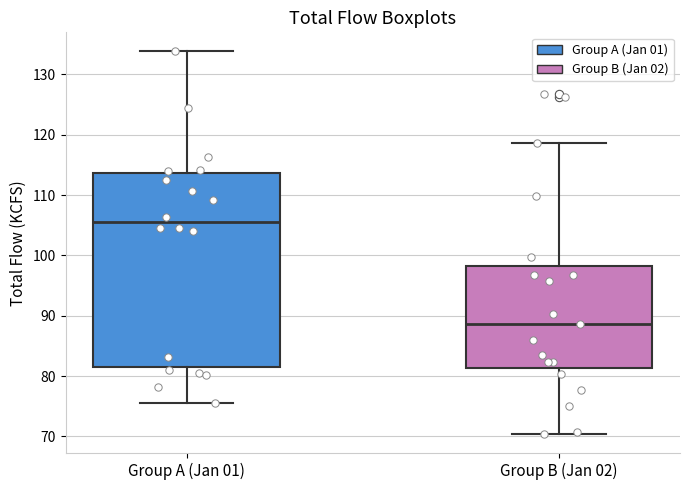

Where is the upper edge of the box for Group B (Jan 02) on the y-axis? The values are not printed on the chart, so give them approximately, as read against the axis.

98